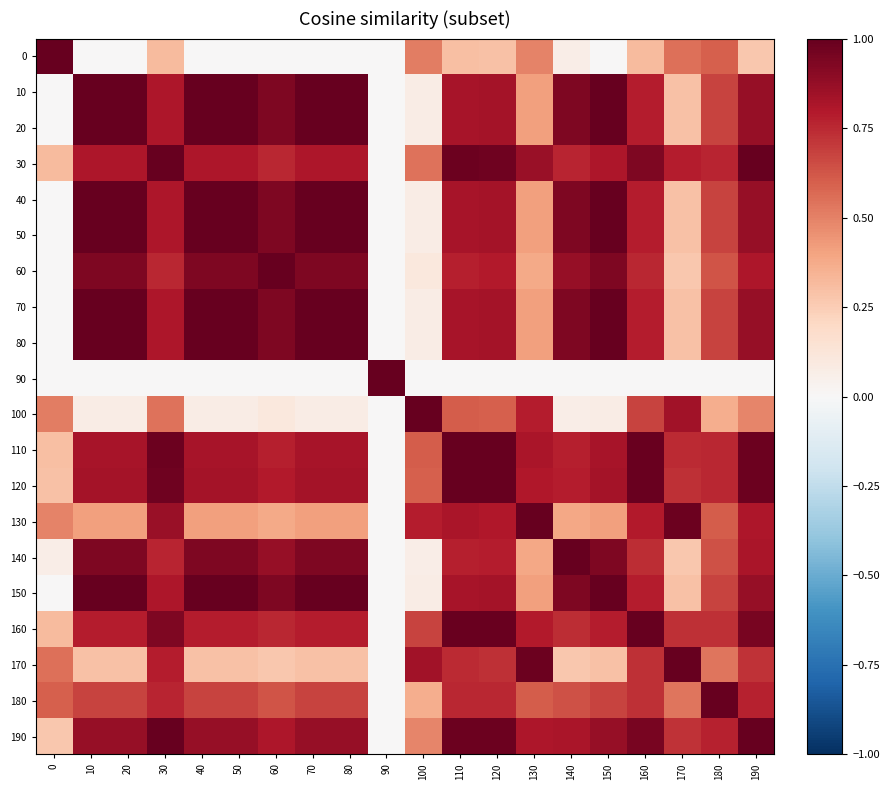

Reading left to right, transcribe all the data shown in this chart.

0: 0=1.0	10=0.0	20=0.0	30=0.3	40=0.0	50=0.0	60=0.0	70=0.0	80=0.0	90=0.0	100=0.5	110=0.3	120=0.3	130=0.5	140=0.1	150=0.0	160=0.3	170=0.6	180=0.6	190=0.3
10: 0=0.0	10=1.0	20=1.0	30=0.8	40=1.0	50=1.0	60=0.9	70=1.0	80=1.0	90=0.0	100=0.1	110=0.8	120=0.8	130=0.4	140=0.9	150=1.0	160=0.8	170=0.3	180=0.7	190=0.9
20: 0=0.0	10=1.0	20=1.0	30=0.8	40=1.0	50=1.0	60=0.9	70=1.0	80=1.0	90=0.0	100=0.1	110=0.8	120=0.8	130=0.4	140=0.9	150=1.0	160=0.8	170=0.3	180=0.7	190=0.9
30: 0=0.3	10=0.8	20=0.8	30=1.0	40=0.8	50=0.8	60=0.8	70=0.8	80=0.8	90=0.0	100=0.5	110=1.0	120=1.0	130=0.9	140=0.8	150=0.8	160=0.9	170=0.8	180=0.8	190=1.0
40: 0=0.0	10=1.0	20=1.0	30=0.8	40=1.0	50=1.0	60=0.9	70=1.0	80=1.0	90=0.0	100=0.1	110=0.8	120=0.8	130=0.4	140=0.9	150=1.0	160=0.8	170=0.3	180=0.7	190=0.9
50: 0=0.0	10=1.0	20=1.0	30=0.8	40=1.0	50=1.0	60=0.9	70=1.0	80=1.0	90=0.0	100=0.1	110=0.8	120=0.8	130=0.4	140=0.9	150=1.0	160=0.8	170=0.3	180=0.7	190=0.9
60: 0=0.0	10=0.9	20=0.9	30=0.8	40=0.9	50=0.9	60=1.0	70=0.9	80=0.9	90=0.0	100=0.1	110=0.8	120=0.8	130=0.4	140=0.9	150=0.9	160=0.8	170=0.3	180=0.6	190=0.8
70: 0=0.0	10=1.0	20=1.0	30=0.8	40=1.0	50=1.0	60=0.9	70=1.0	80=1.0	90=0.0	100=0.1	110=0.8	120=0.8	130=0.4	140=0.9	150=1.0	160=0.8	170=0.3	180=0.7	190=0.9
80: 0=0.0	10=1.0	20=1.0	30=0.8	40=1.0	50=1.0	60=0.9	70=1.0	80=1.0	90=0.0	100=0.1	110=0.8	120=0.8	130=0.4	140=0.9	150=1.0	160=0.8	170=0.3	180=0.7	190=0.9
90: 0=0.0	10=0.0	20=0.0	30=0.0	40=0.0	50=0.0	60=0.0	70=0.0	80=0.0	90=1.0	100=0.0	110=0.0	120=0.0	130=0.0	140=0.0	150=0.0	160=0.0	170=0.0	180=0.0	190=0.0
100: 0=0.5	10=0.1	20=0.1	30=0.5	40=0.1	50=0.1	60=0.1	70=0.1	80=0.1	90=0.0	100=1.0	110=0.6	120=0.6	130=0.8	140=0.1	150=0.1	160=0.7	170=0.8	180=0.4	190=0.5
110: 0=0.3	10=0.8	20=0.8	30=1.0	40=0.8	50=0.8	60=0.8	70=0.8	80=0.8	90=0.0	100=0.6	110=1.0	120=1.0	130=0.8	140=0.8	150=0.8	160=1.0	170=0.7	180=0.8	190=1.0
120: 0=0.3	10=0.8	20=0.8	30=1.0	40=0.8	50=0.8	60=0.8	70=0.8	80=0.8	90=0.0	100=0.6	110=1.0	120=1.0	130=0.8	140=0.8	150=0.8	160=1.0	170=0.7	180=0.8	190=1.0
130: 0=0.5	10=0.4	20=0.4	30=0.9	40=0.4	50=0.4	60=0.4	70=0.4	80=0.4	90=0.0	100=0.8	110=0.8	120=0.8	130=1.0	140=0.4	150=0.4	160=0.8	170=1.0	180=0.6	190=0.8
140: 0=0.1	10=0.9	20=0.9	30=0.8	40=0.9	50=0.9	60=0.9	70=0.9	80=0.9	90=0.0	100=0.1	110=0.8	120=0.8	130=0.4	140=1.0	150=0.9	160=0.7	170=0.3	180=0.6	190=0.8
150: 0=0.0	10=1.0	20=1.0	30=0.8	40=1.0	50=1.0	60=0.9	70=1.0	80=1.0	90=0.0	100=0.1	110=0.8	120=0.8	130=0.4	140=0.9	150=1.0	160=0.8	170=0.3	180=0.7	190=0.9
160: 0=0.3	10=0.8	20=0.8	30=0.9	40=0.8	50=0.8	60=0.8	70=0.8	80=0.8	90=0.0	100=0.7	110=1.0	120=1.0	130=0.8	140=0.7	150=0.8	160=1.0	170=0.7	180=0.7	190=0.9
170: 0=0.6	10=0.3	20=0.3	30=0.8	40=0.3	50=0.3	60=0.3	70=0.3	80=0.3	90=0.0	100=0.8	110=0.7	120=0.7	130=1.0	140=0.3	150=0.3	160=0.7	170=1.0	180=0.5	190=0.7
180: 0=0.6	10=0.7	20=0.7	30=0.8	40=0.7	50=0.7	60=0.6	70=0.7	80=0.7	90=0.0	100=0.4	110=0.8	120=0.8	130=0.6	140=0.6	150=0.7	160=0.7	170=0.5	180=1.0	190=0.8
190: 0=0.3	10=0.9	20=0.9	30=1.0	40=0.9	50=0.9	60=0.8	70=0.9	80=0.9	90=0.0	100=0.5	110=1.0	120=1.0	130=0.8	140=0.8	150=0.9	160=0.9	170=0.7	180=0.8	190=1.0